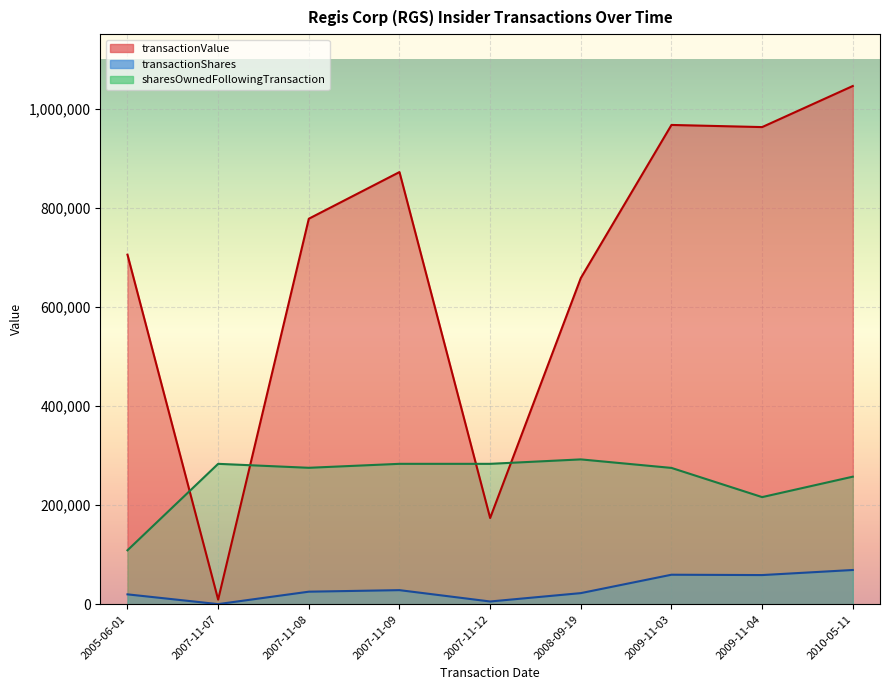

Does the chart display data point markers on the line(s)?

No